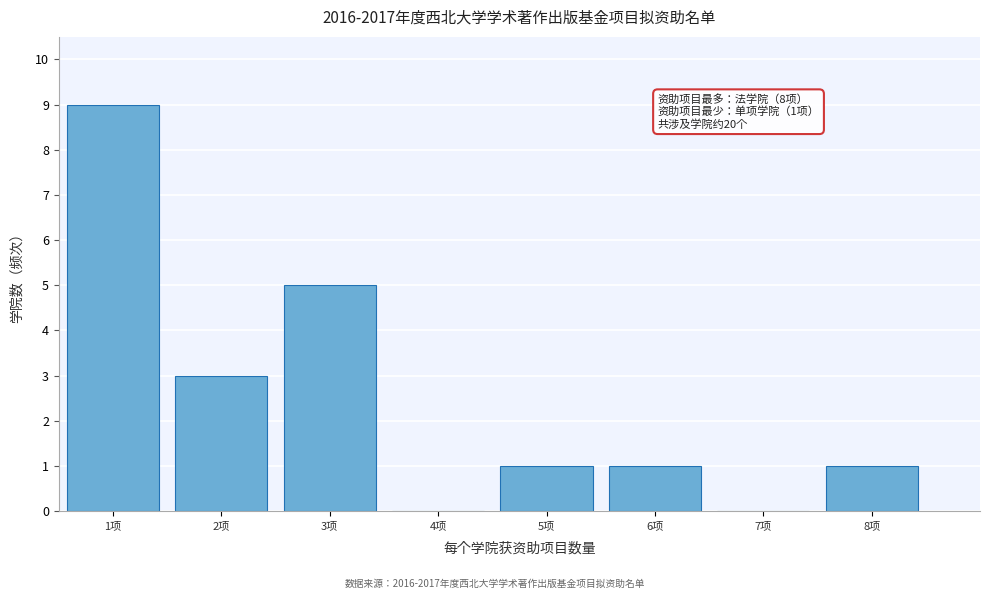

Reading right to left, what are all the values shown in this chart?

8项=1	7项=0	6项=1	5项=1	4项=0	3项=5	2项=3	1项=9